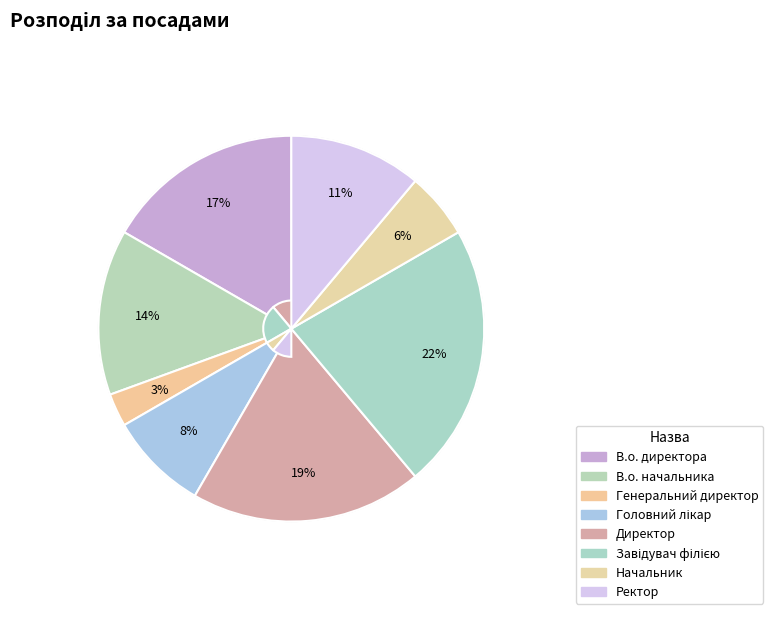

What is the total percentage of Головний лікар and Директор?

27.8%